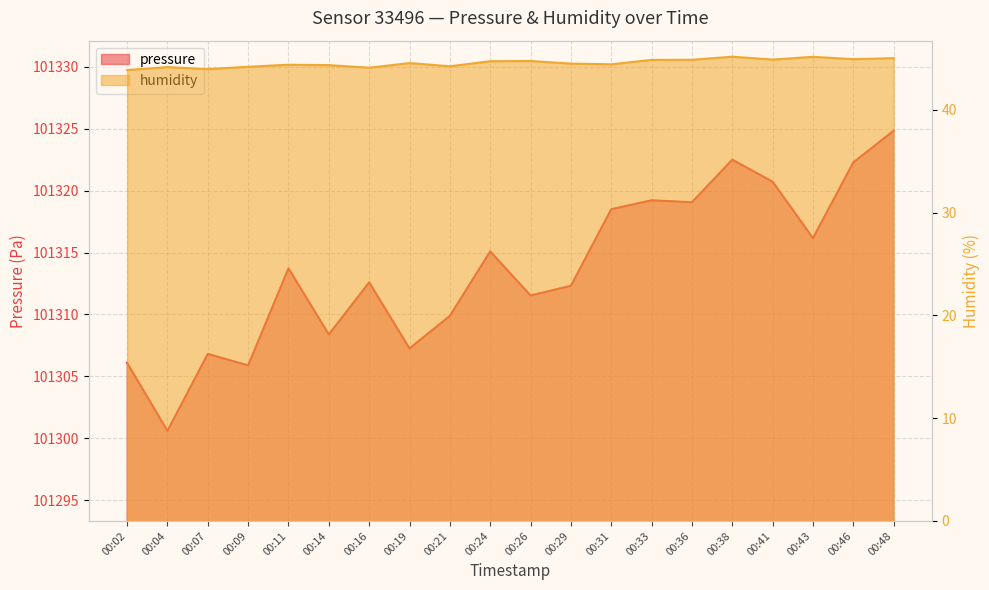

At which category does pressure reach its first local valley?

00:04